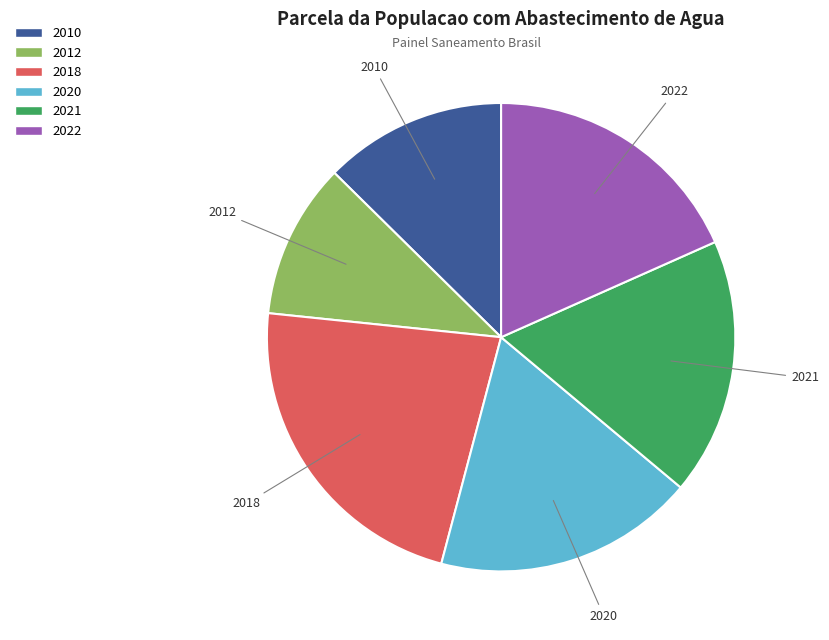

What is the smallest slice in the pie chart?

2012